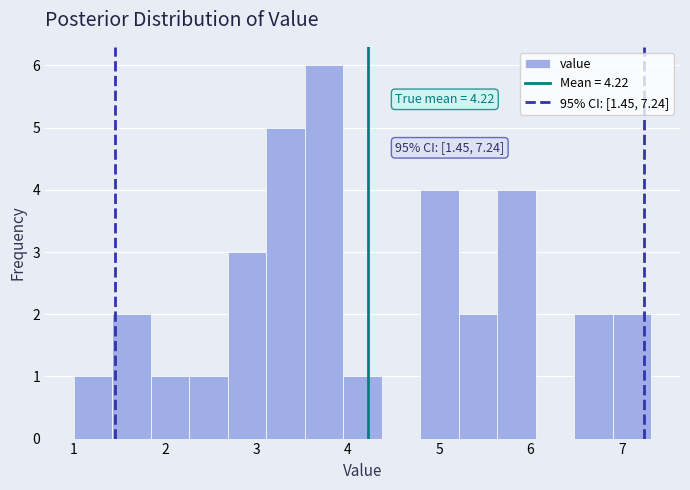

Which range on the x-axis has the tallest bar?

3.5 to 3.9